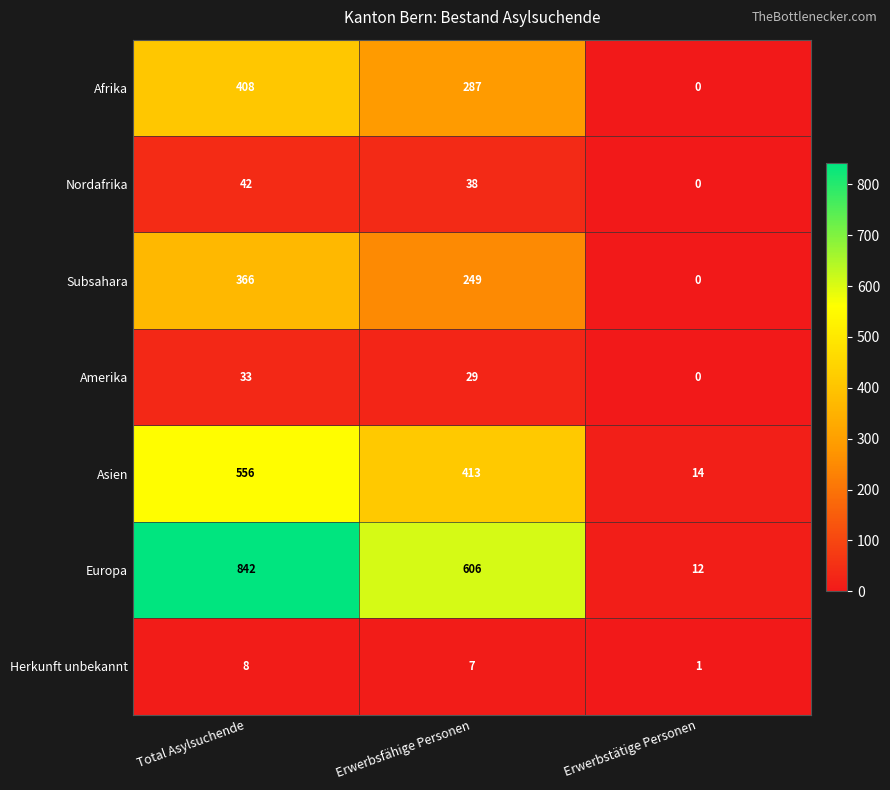

How many values in Amerika are above zero?

2